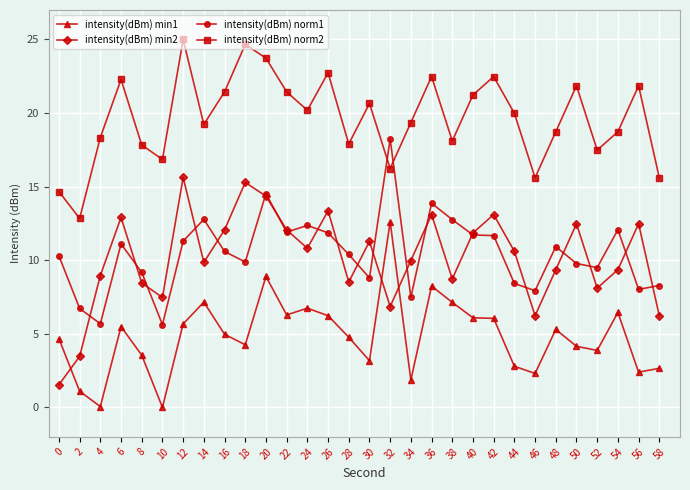

At how many categories does at least one series exceed 21?

12